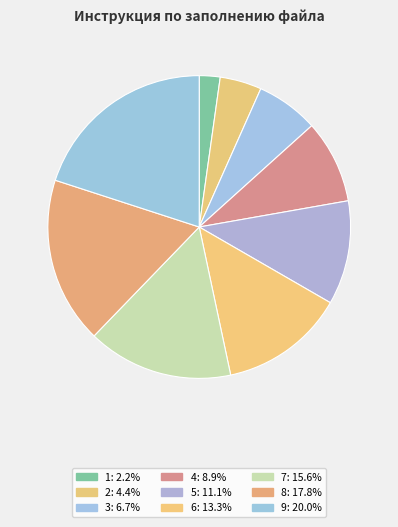

Rank the categories by value from highest to lowest.

9, 8, 7, 6, 5, 4, 3, 2, 1